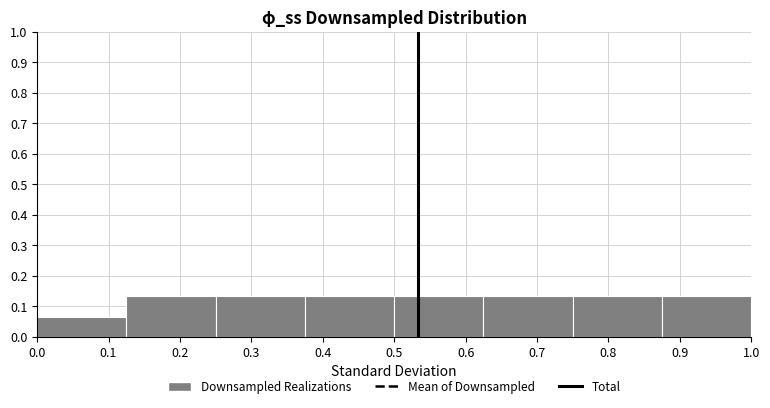

How tall is the bar that spans 0.875 to 1.000 on the x-axis? Neither the bar edges nor the heights are printed on the chart, so give them approximately, as read against the axes.

0.13